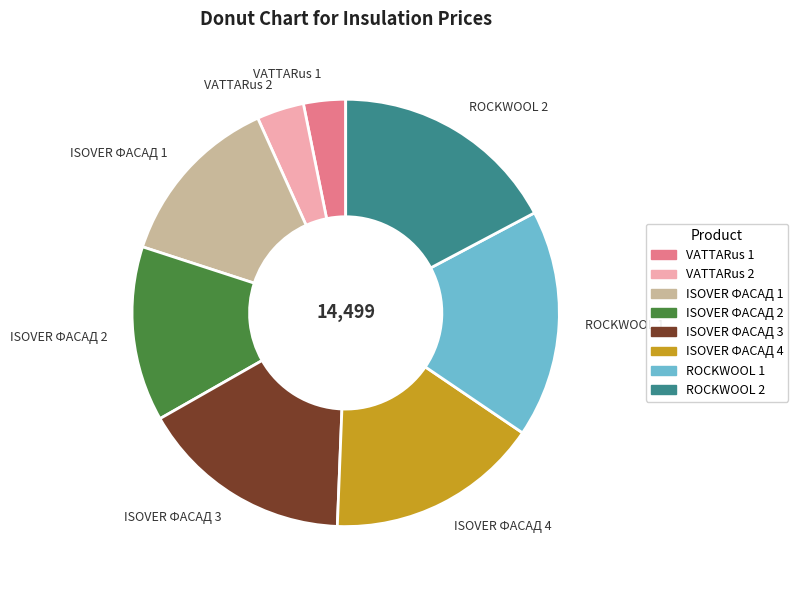

Does ISOVER ФАСАД 3 account for over 50% of the chart?

No